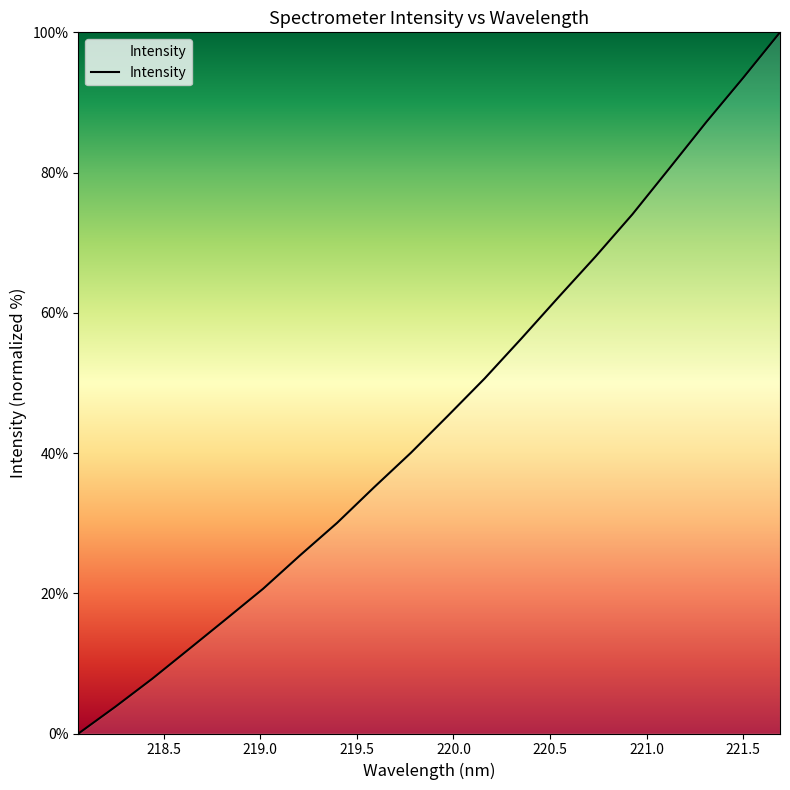

What is the difference between the maximum and minimum values?

100.0